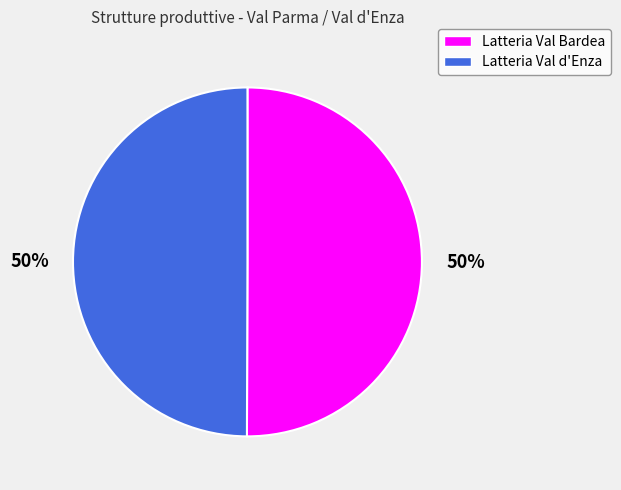

To the nearest percent, what is the average slice percentage?

50%